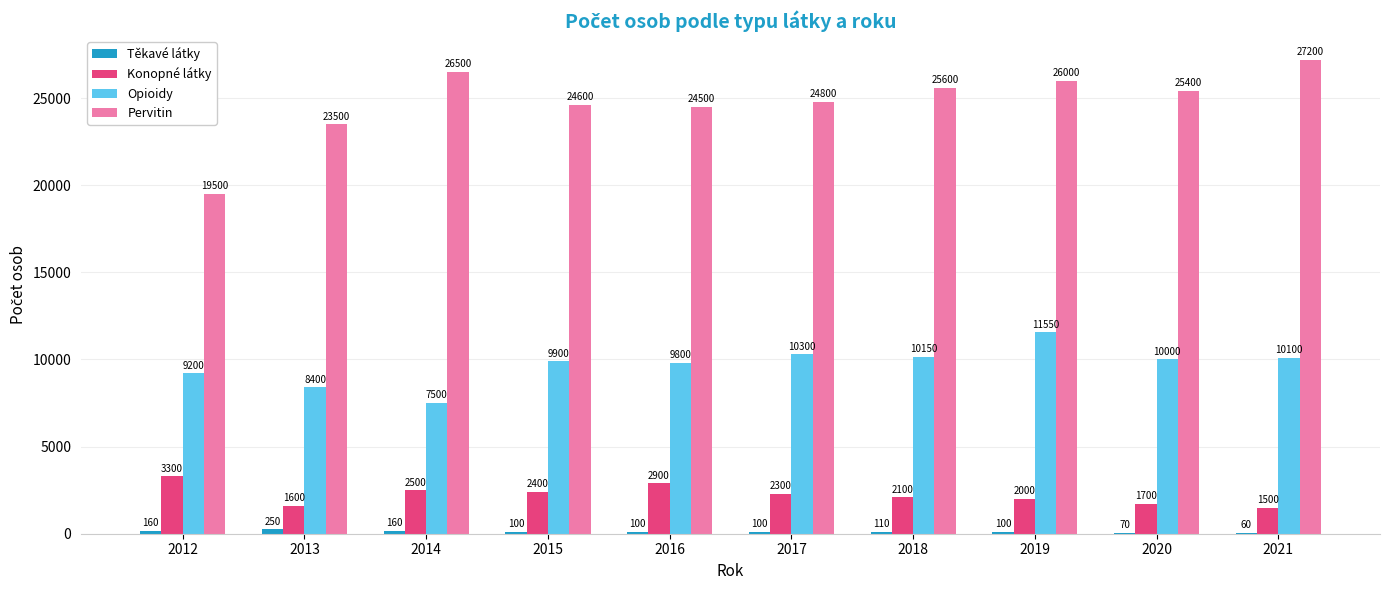

Where is Konopné látky nearest to the value 2400?

2015